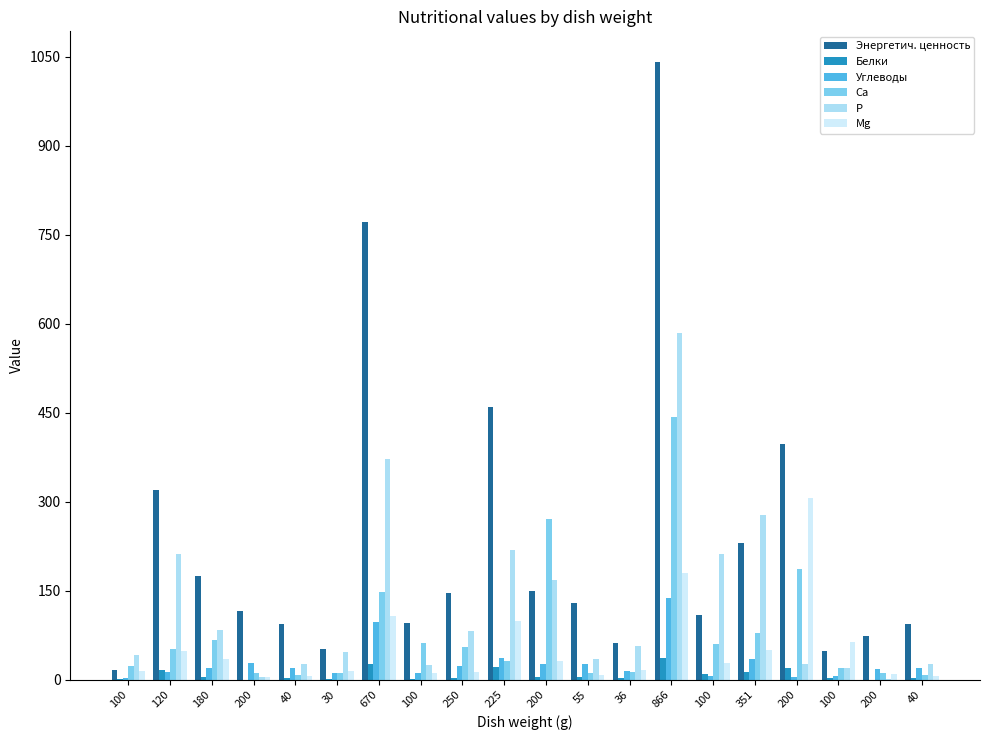

What is the total value across all series at 40?

156.1